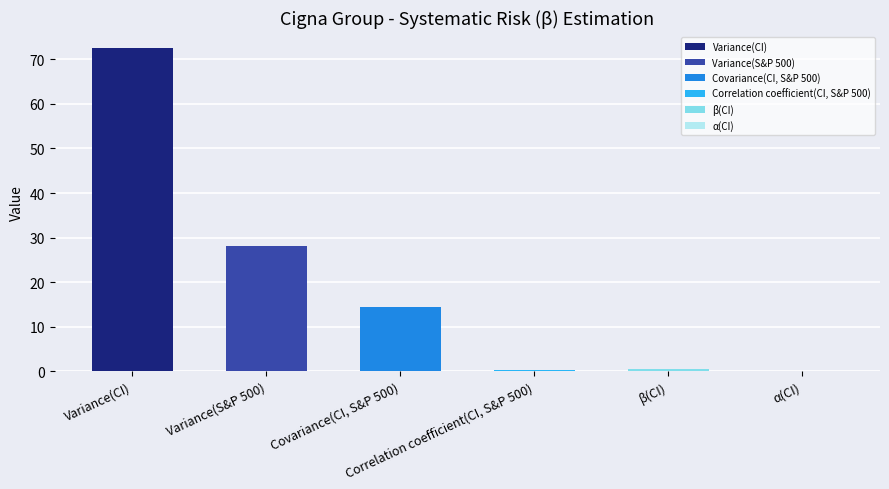

Reading left to right, list all the values displayed in this chart.

Variance(CI)=72.5	Variance(S&P 500)=28.2	Covariance(CI, S&P 500)=14.4	Correlation coefficient(CI, S&P 500)=0.3	β(CI)=0.5	α(CI)=0.0